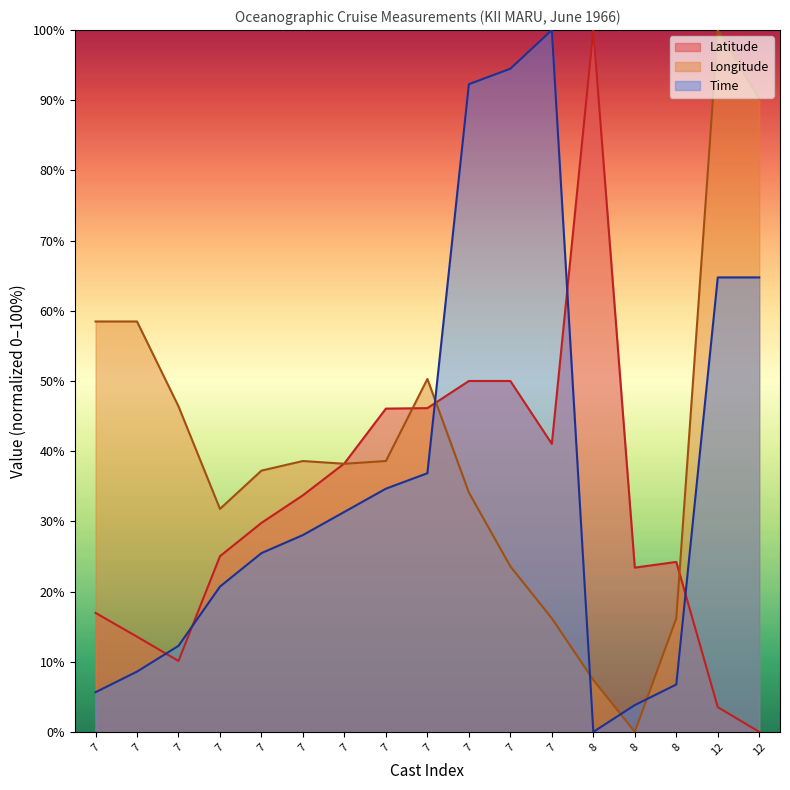

Reading right to left, what are all the values shown in this chart?

Latitude: 12=0.0	12=3.5	8=24.2	8=23.4	8=100.0	7=41.0	7=50.0	7=50.0	7=46.1	7=46.1	7=38.3	7=33.7	7=29.8	7=25.0	7=10.1	7=13.6	7=17.0
Longitude: 12=90.3	12=100.0	8=16.2	8=0.0	8=7.4	7=16.2	7=23.6	7=34.1	7=50.3	7=38.6	7=38.2	7=38.6	7=37.2	7=31.8	7=46.4	7=58.5	7=58.5
Time: 12=64.8	12=64.8	8=6.8	8=3.8	8=0.0	7=100.0	7=94.5	7=92.3	7=36.9	7=34.7	7=31.4	7=28.0	7=25.5	7=20.7	7=12.3	7=8.6	7=5.7